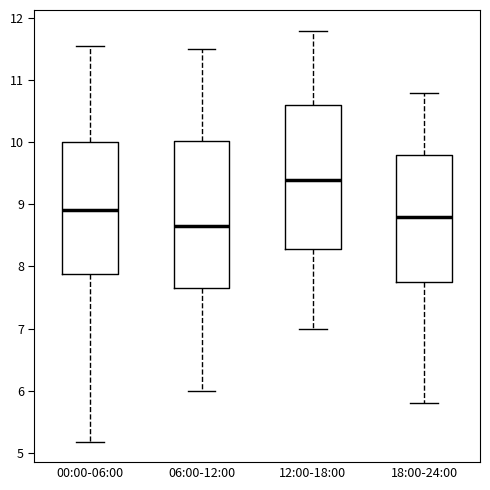

Reading left to right, read every box against the y-axis: the position of its median line, the range the box covers, and the ends of its whiskers. The values are not printed on the chart, so give them approximately, as read against the axis.

00:00-06:00: median 8.9, box 7.9 to 10.0, whiskers 5.2 to 11.6
06:00-12:00: median 8.7, box 7.7 to 10.0, whiskers 6.0 to 11.5
12:00-18:00: median 9.4, box 8.3 to 10.6, whiskers 7.0 to 11.8
18:00-24:00: median 8.8, box 7.8 to 9.8, whiskers 5.8 to 10.8